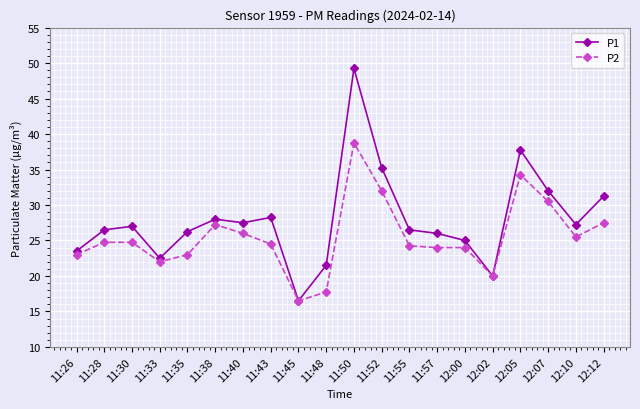

What is the label of the 4th point from the right?

12:05